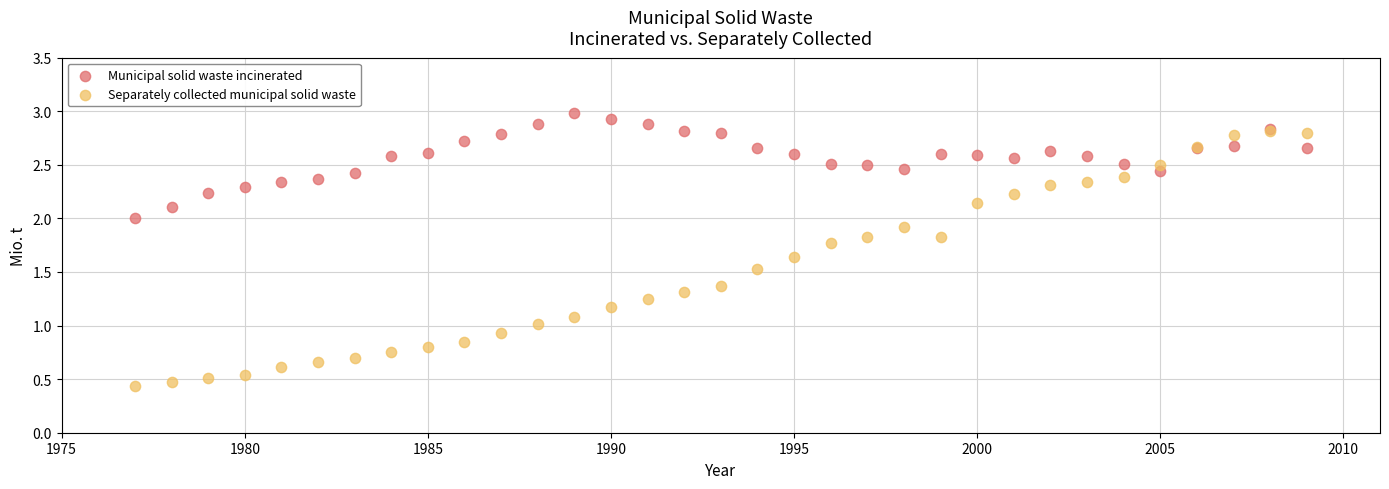

Which series contains the lowest Y value?

Separately collected municipal solid waste